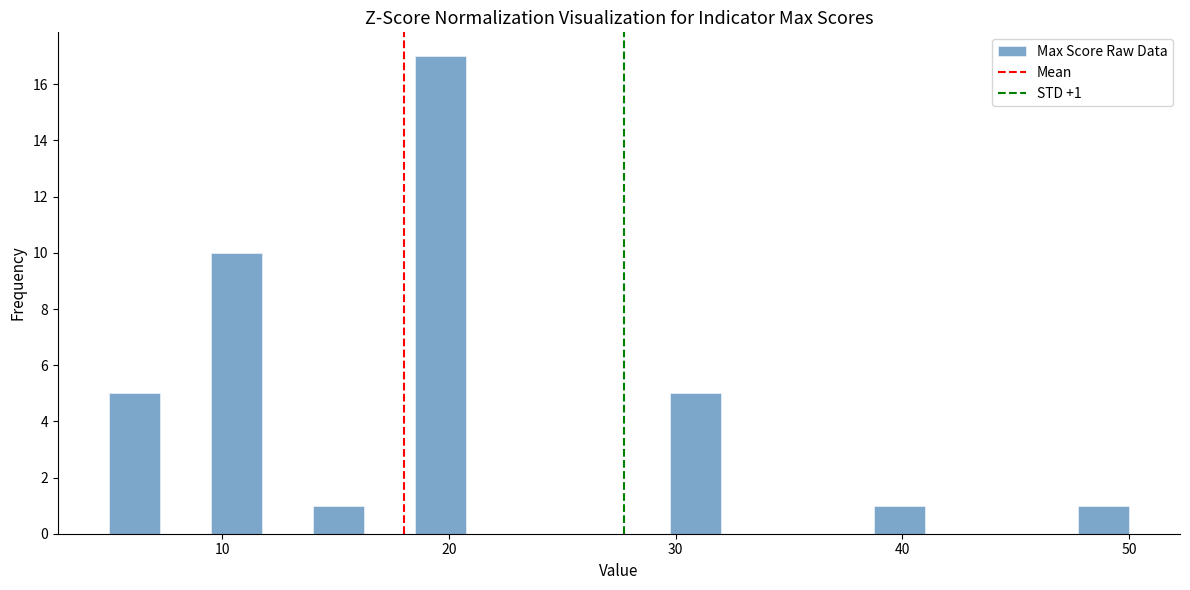

Read against the x-axis, roughly where is the centre of the tallest bar?

20